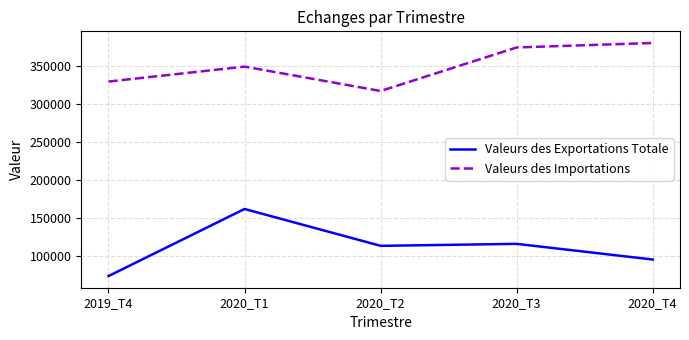

What is the spread (max minus min) of values at 2019_T4?

255838.9